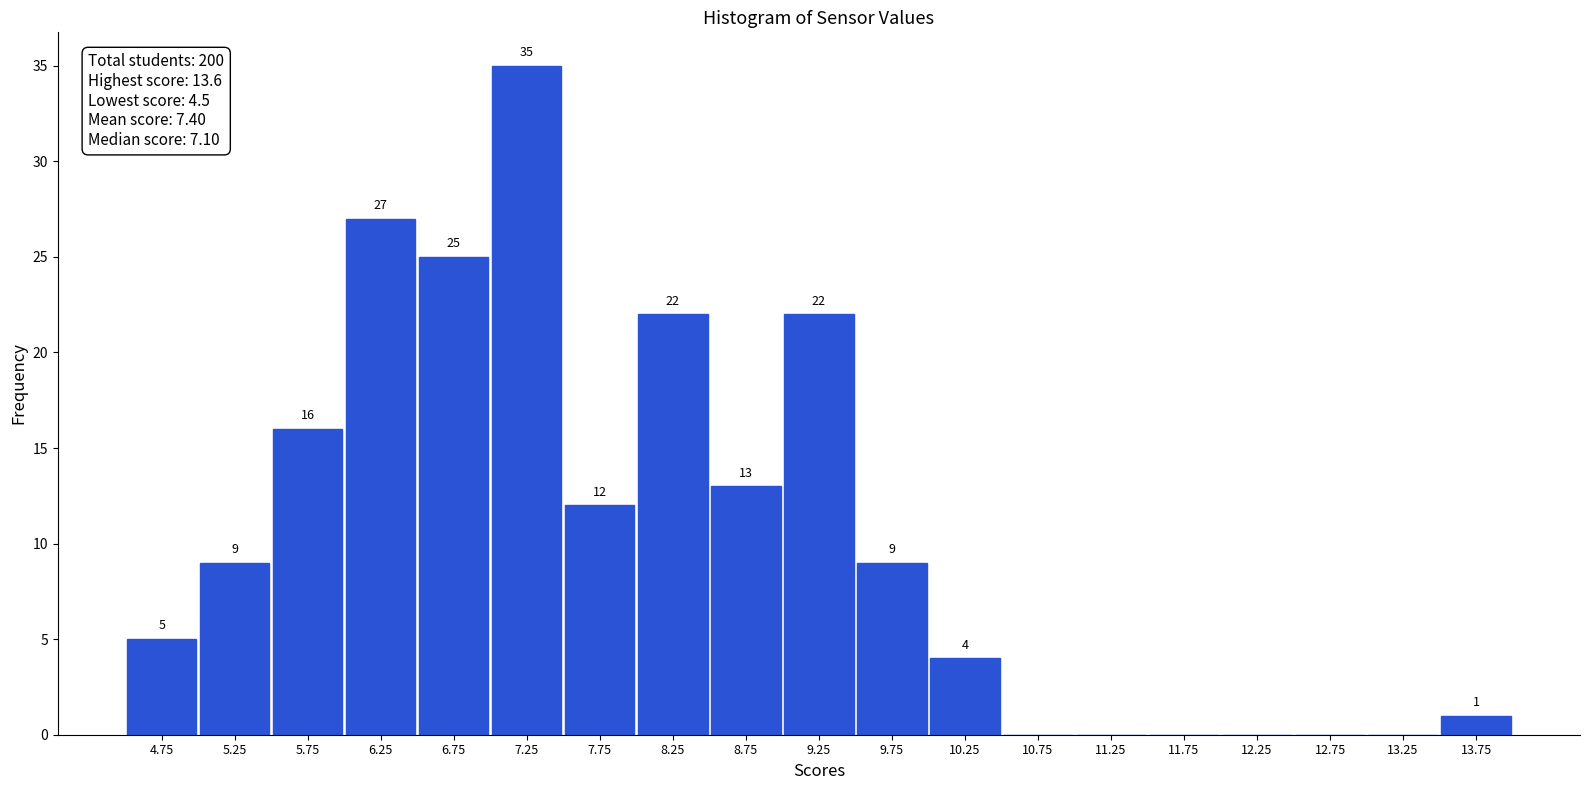

Which range on the x-axis has the tallest bar?

7.0 to 7.5